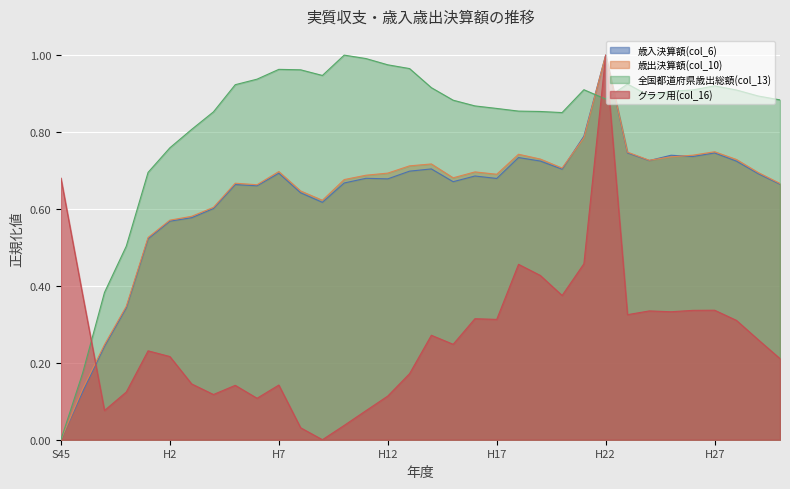

Rank the series at H28 from highest to lowest value.

全国都道府県歳出総額(col_13), 歳出決算額(col_10), 歳入決算額(col_6), グラフ用(col_16)